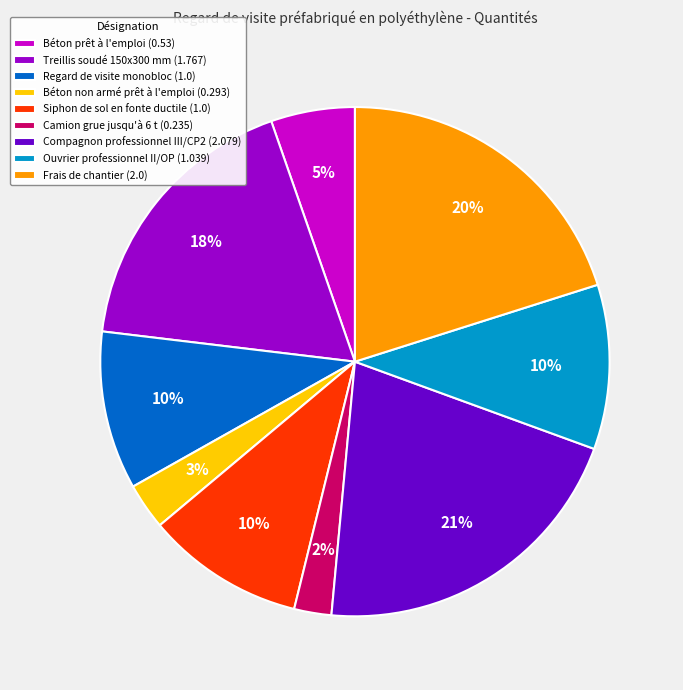

Count the number of slices in the pie.

9